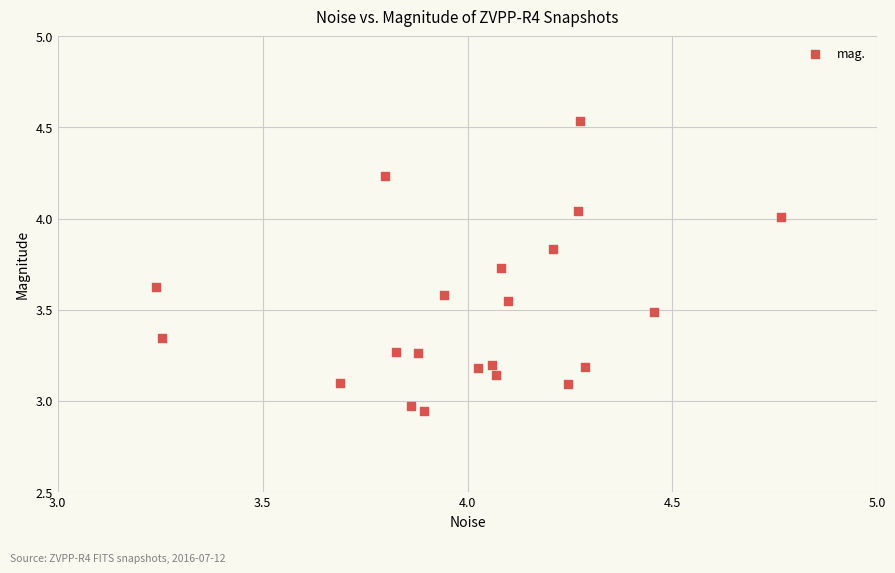

What is the range of Y values (max minus min)?

1.6